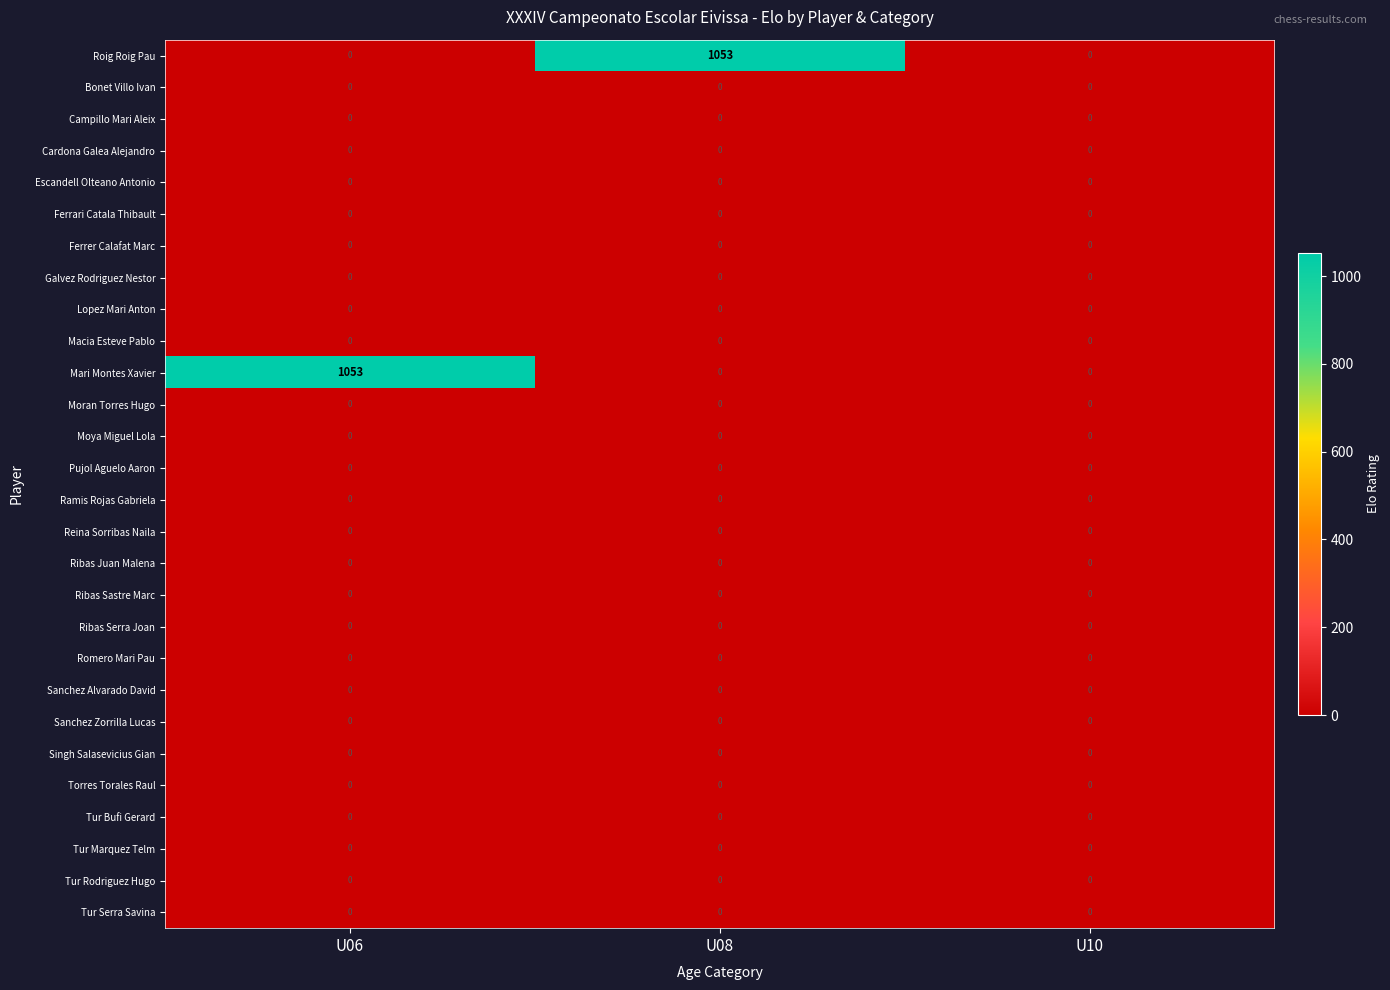

At how many categories does at least one series exceed 268?

2